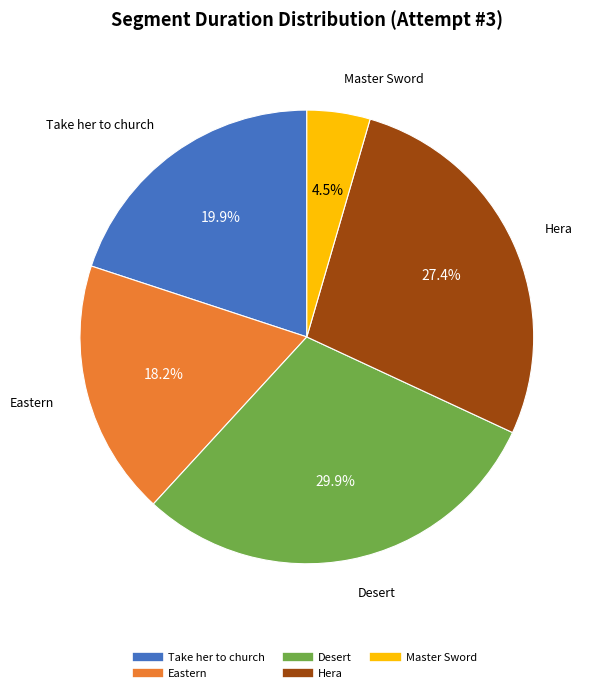

How many segments does this pie chart have?

5